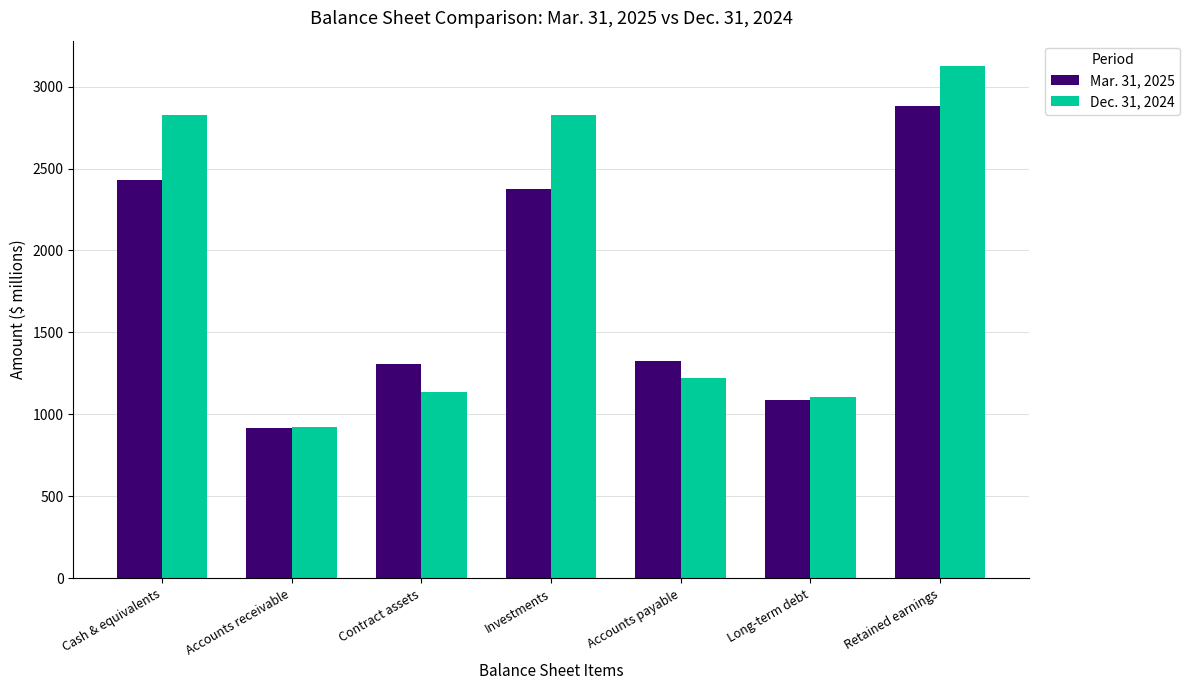

Where is Mar. 31, 2025 nearest to the value 1900?

Investments